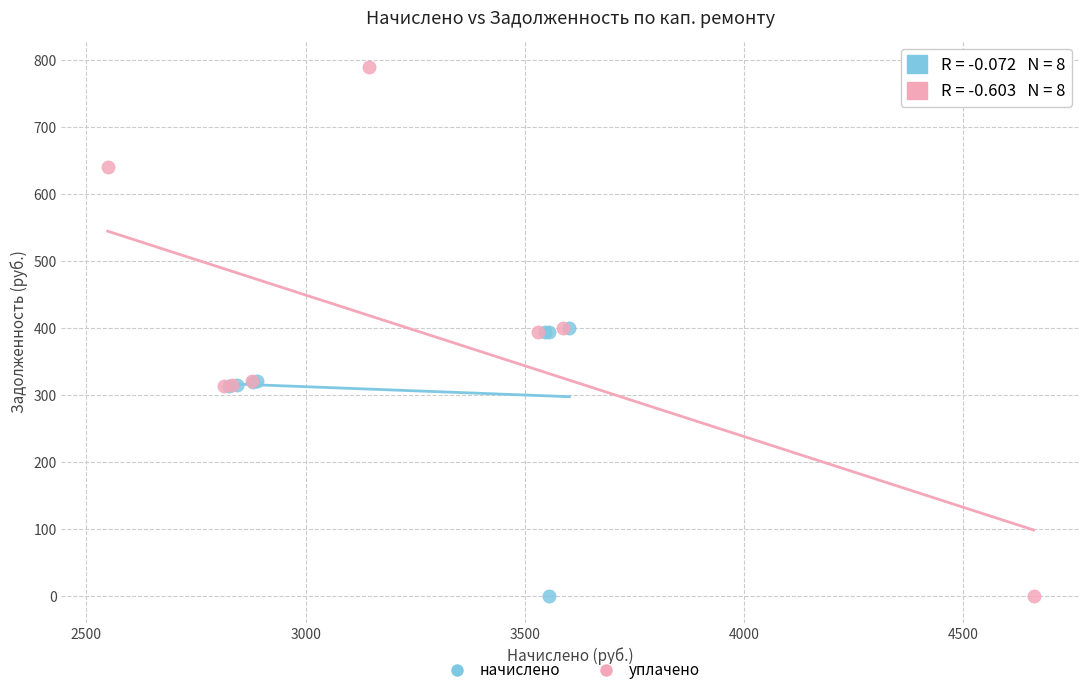

Which series has the largest Y range (max minus min)?

уплачено